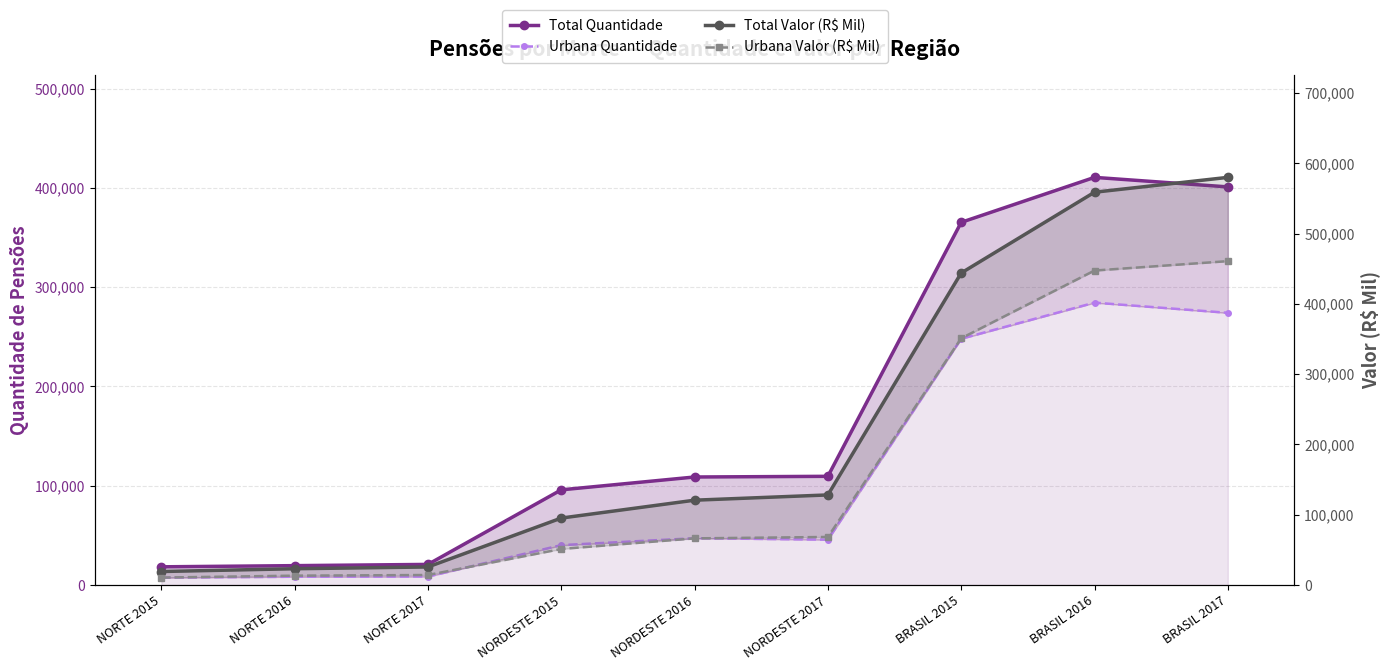

What is the label of the 3rd point from the right?

BRASIL 2015